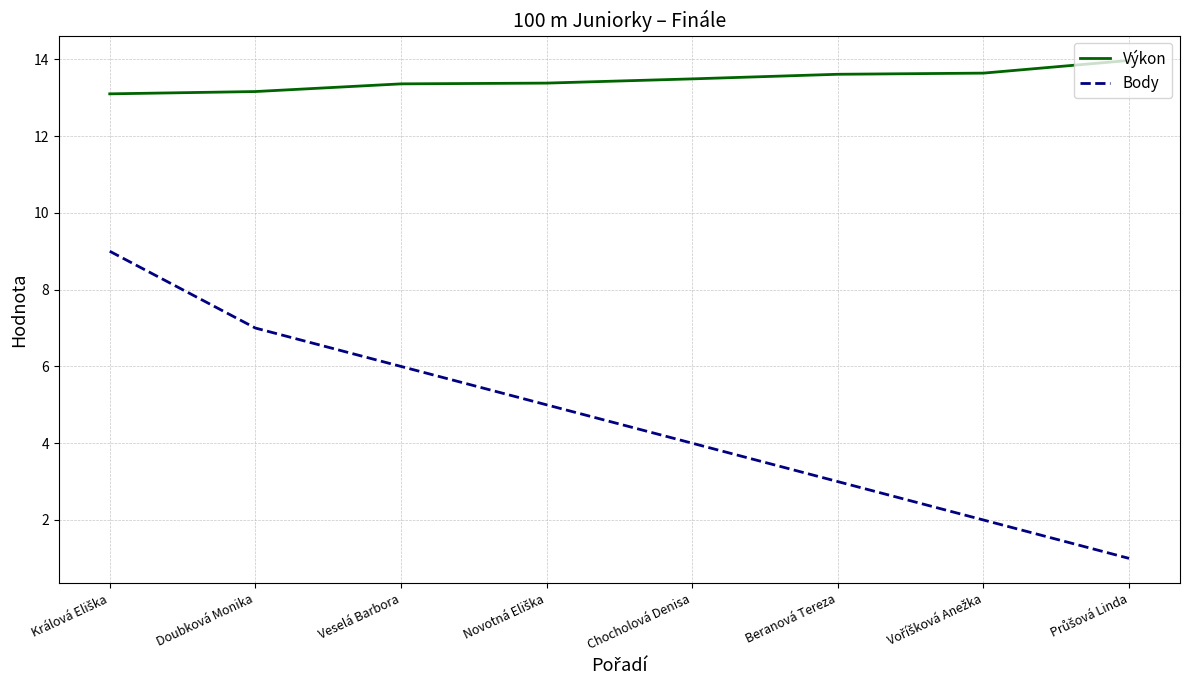

Which series has the largest range (max minus min)?

Body